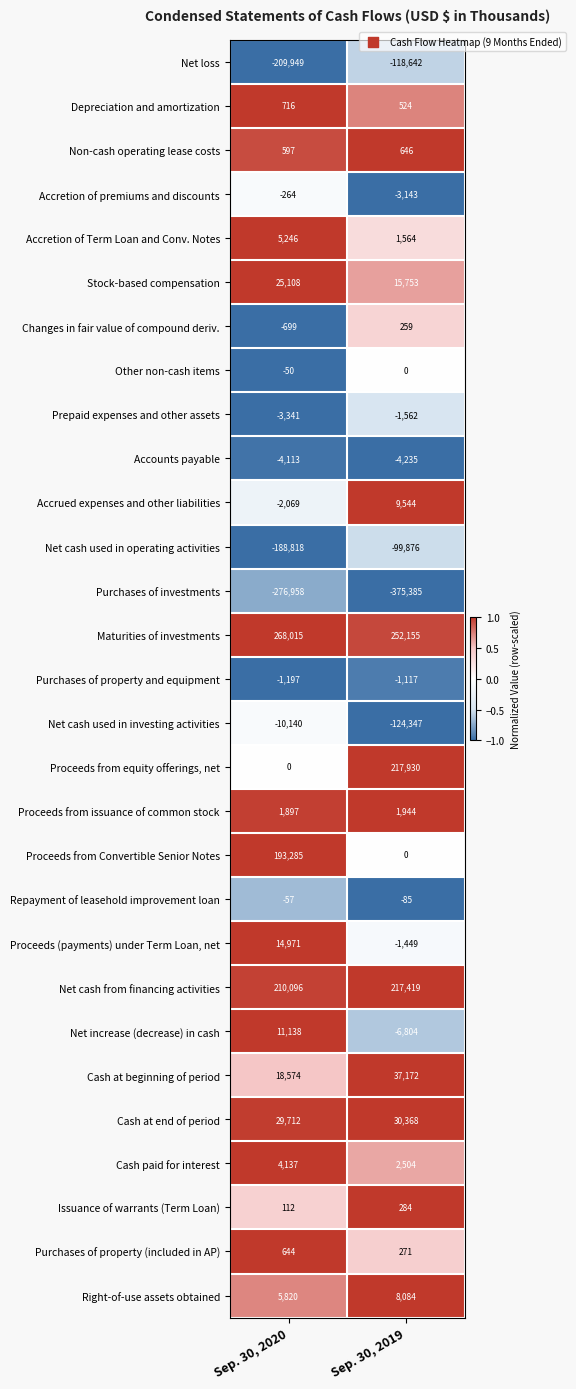

Count the number of data series in this chart.

29